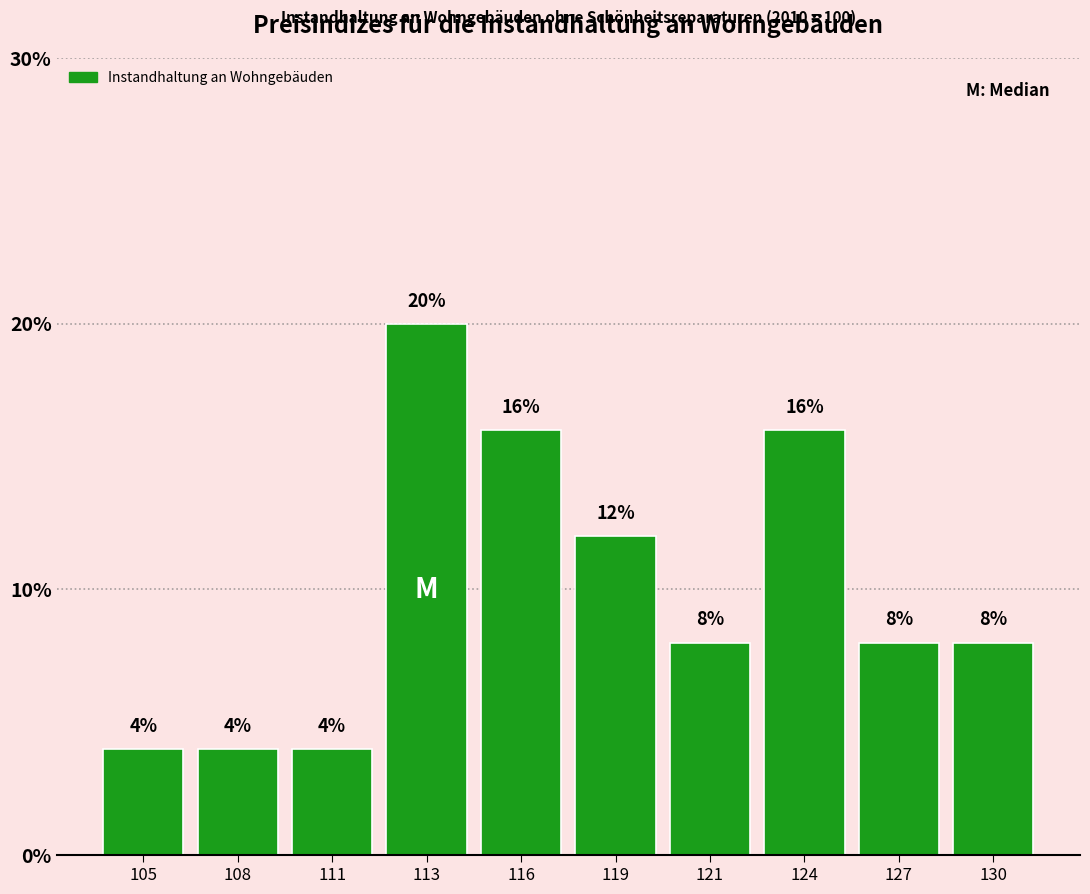

Reading left to right, transcribe all the data shown in this chart.

4	4	4	20	16	12	8	16	8	8